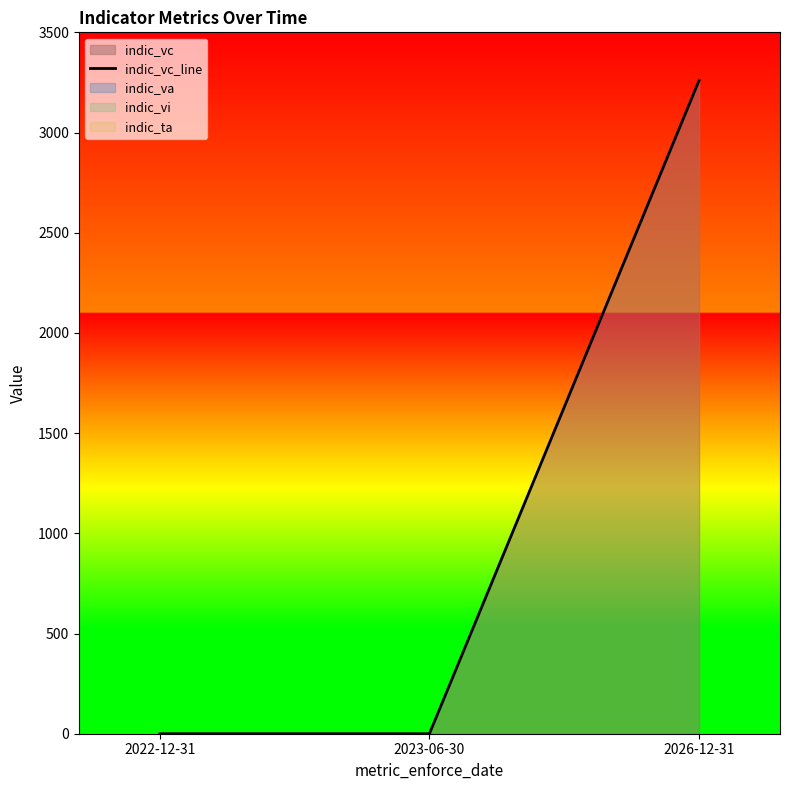

Does the chart have visible grid lines?

No